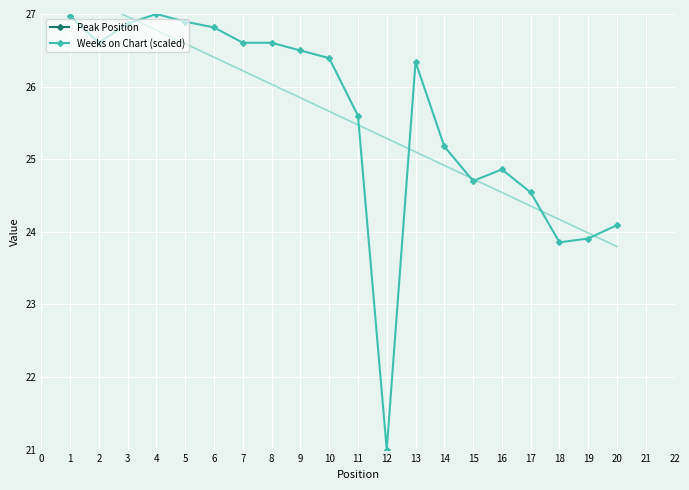

What is the value of the Weeks on Chart (scaled) point at the 10th from the left?

26.4